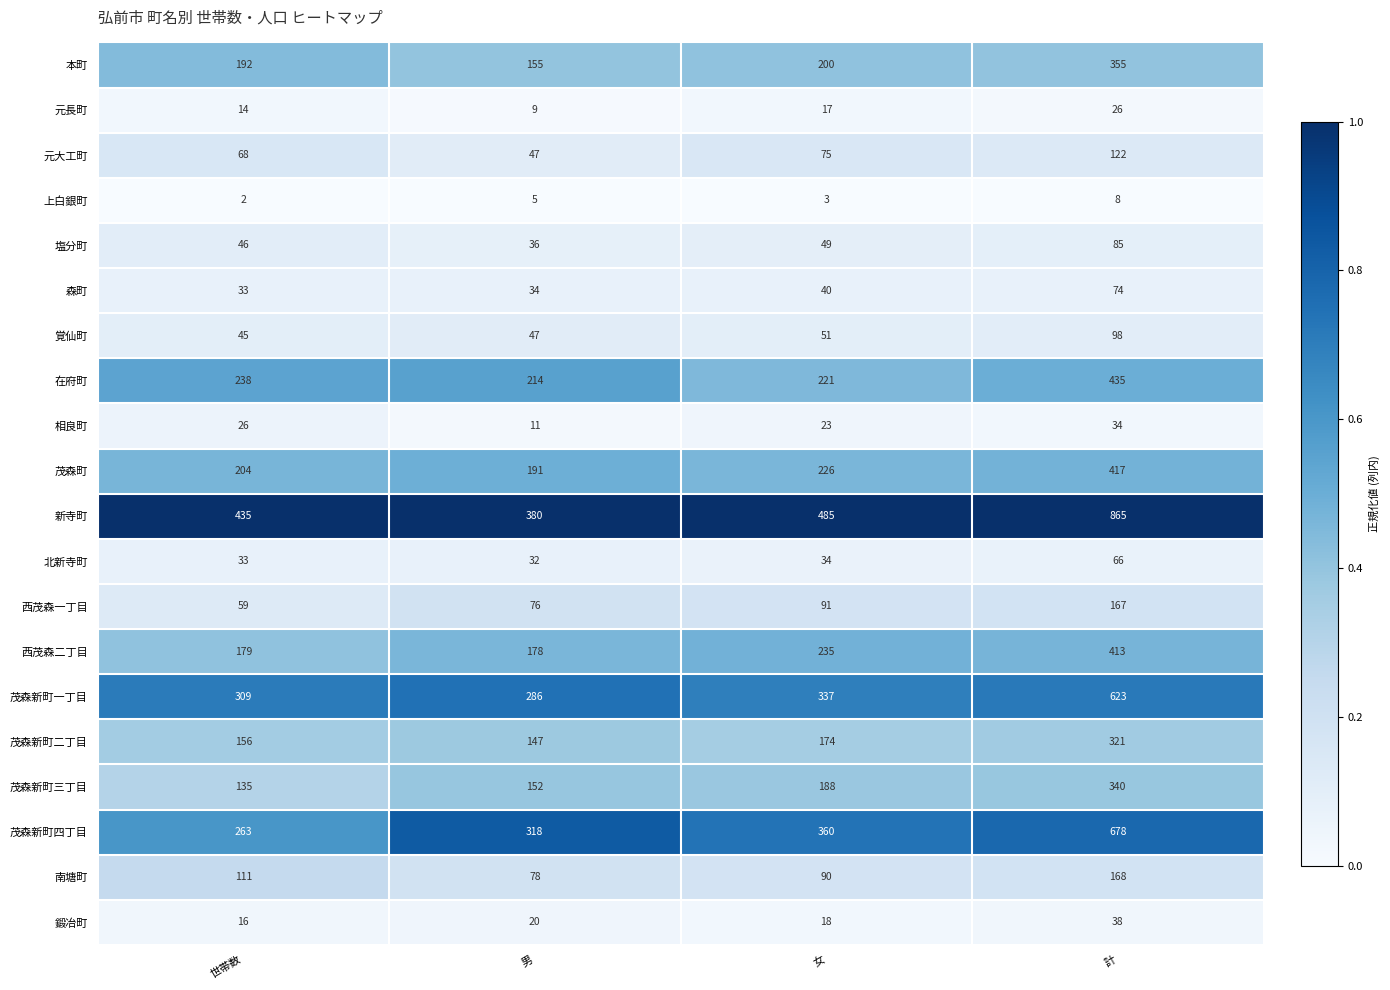

The 覚仙町 series shows 45 at 世帯数. True or false?

True